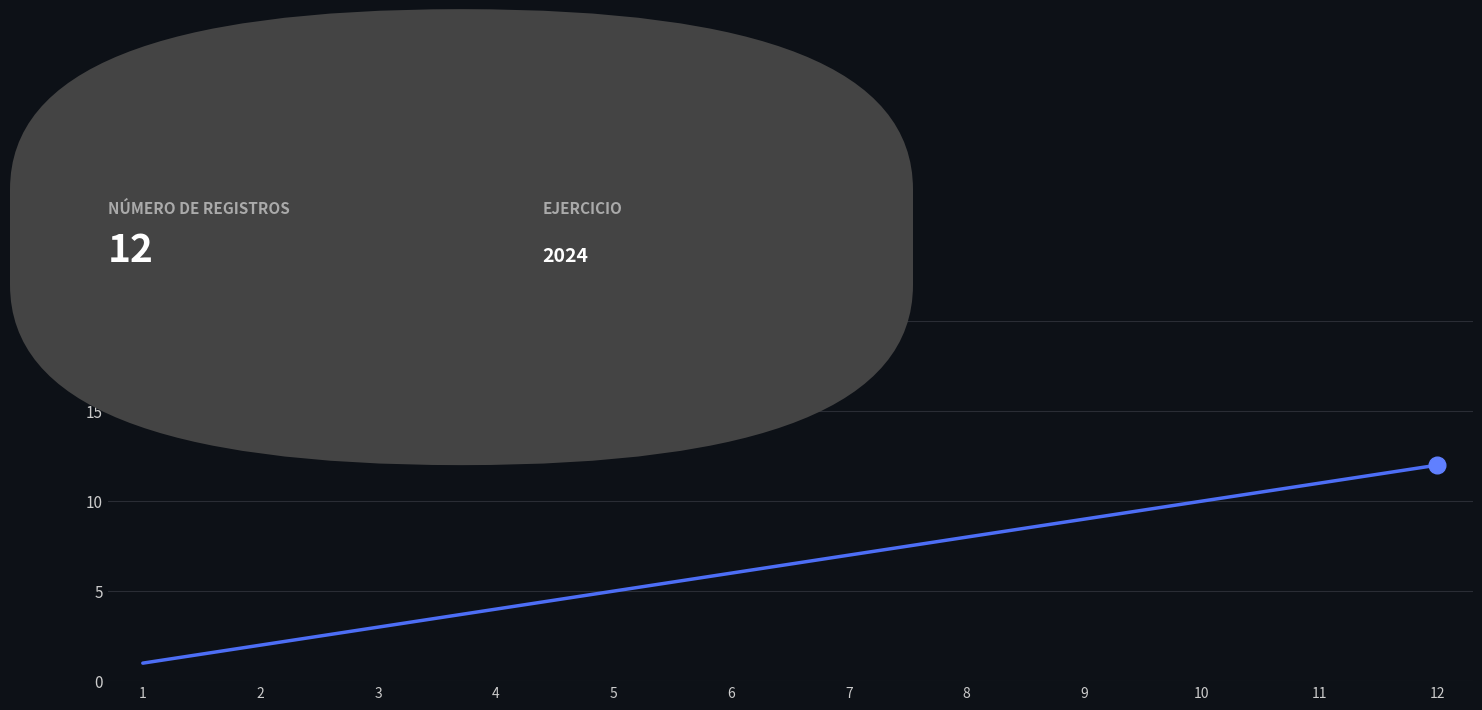

Which label corresponds to the largest value in the chart?

12